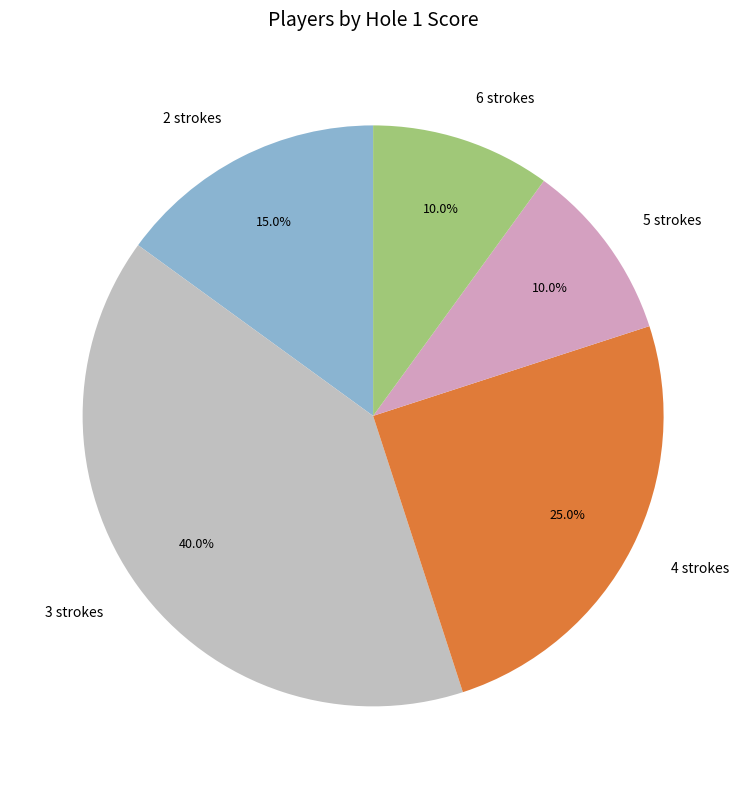

Between 2 strokes and 6 strokes, which is larger?

2 strokes